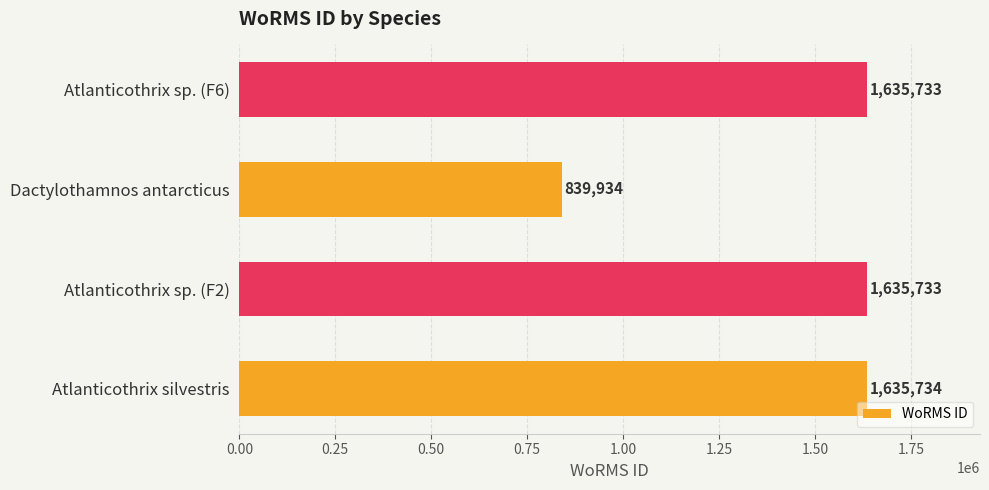

Approximately how many times larger is the value at Atlanticothrix sp. (F2) compared to Atlanticothrix sp. (F6)?

1.0